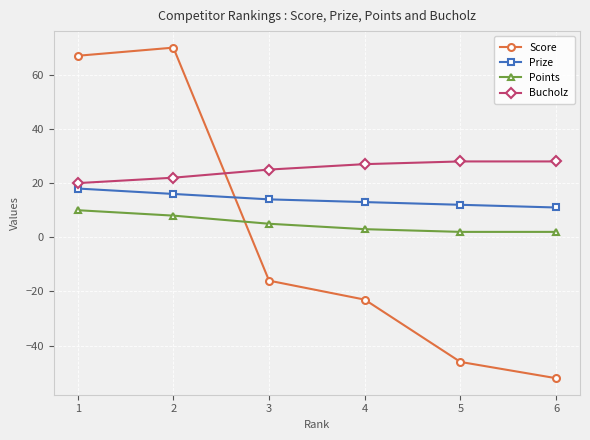

Rank the series by their maximum value, from highest to lowest.

Score, Bucholz, Prize, Points